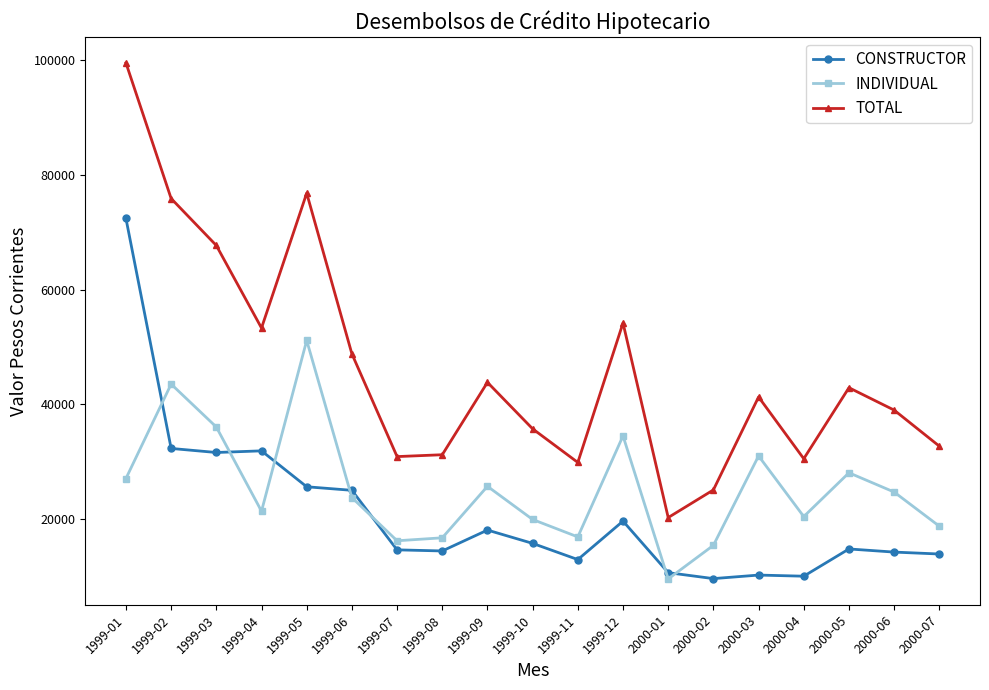

What is the smallest value displayed?

9600.0